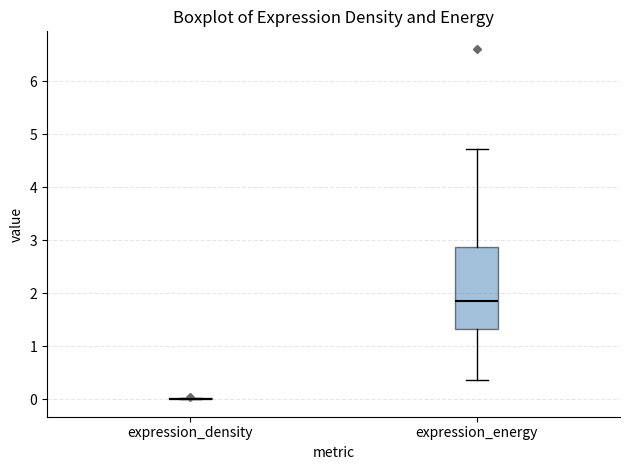

Where does the lower whisker of the box for expression_energy end on the y-axis? The values are not printed on the chart, so give them approximately, as read against the axis.

0.4